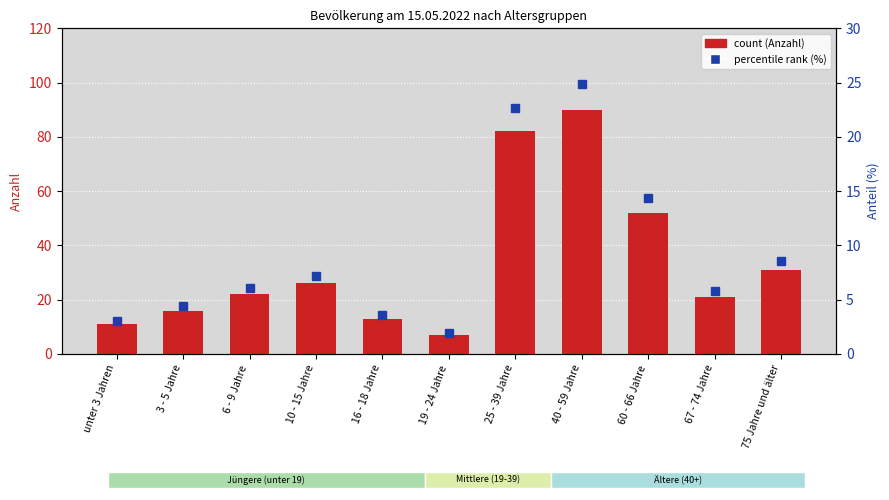

Is the value of count (Anzahl) at 67 - 74 Jahre greater than the value of percentile rank (%) at 3 - 5 Jahre?

Yes